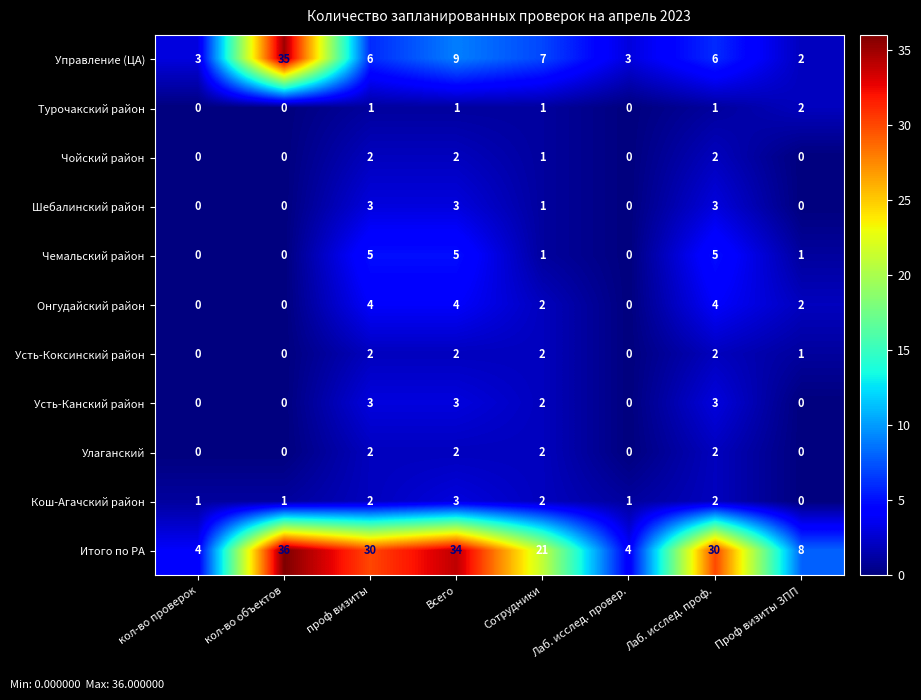

True or false: Кош-Агачский район has a value of 1 at Лаб. исслед. провер..

True